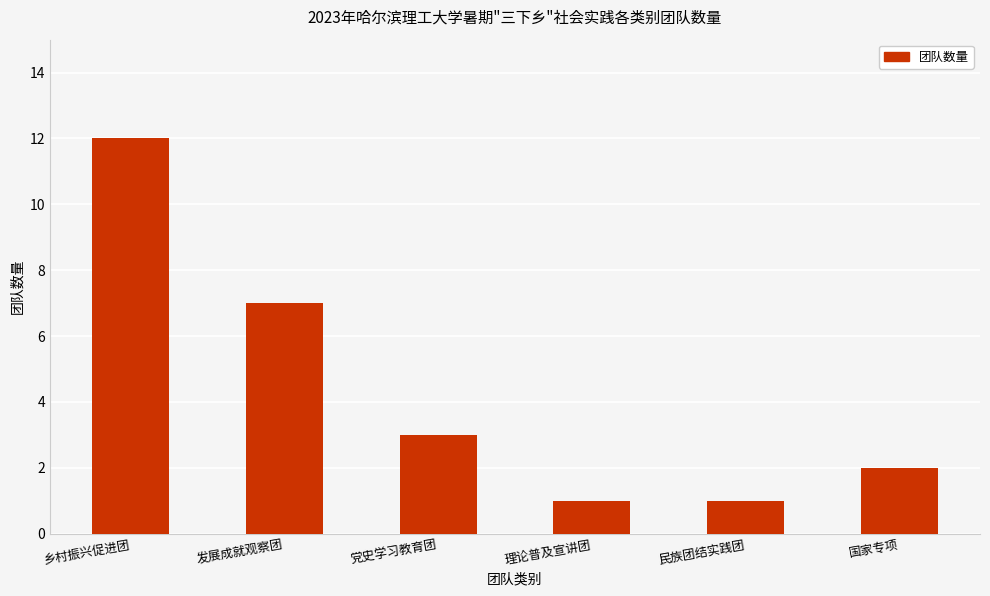

Read the value at 国家专项.

2